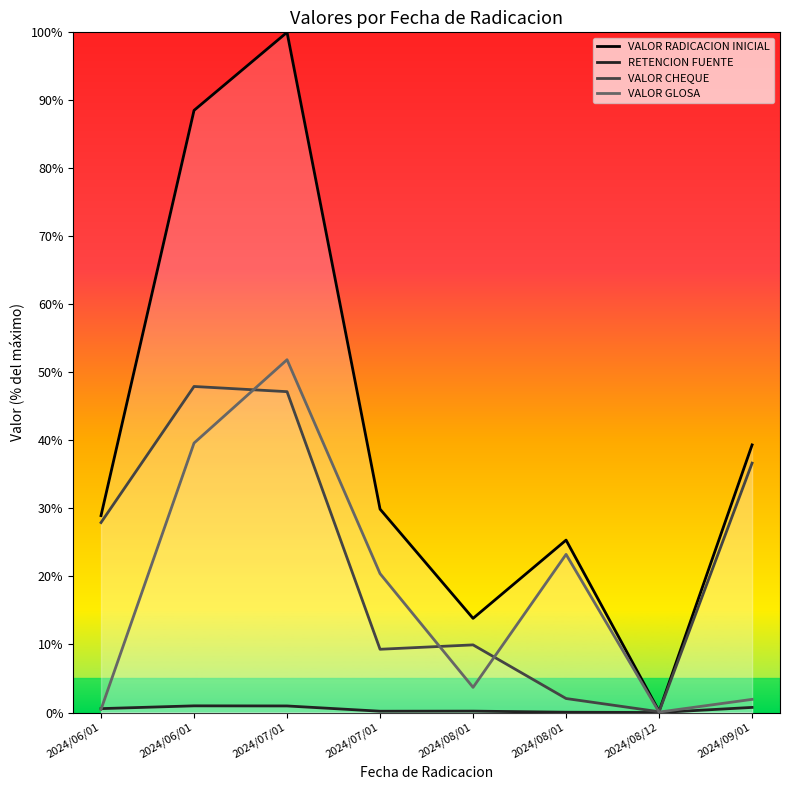

After their last crossing, which series has the higher values: VALOR GLOSA or VALOR CHEQUE?

VALOR CHEQUE